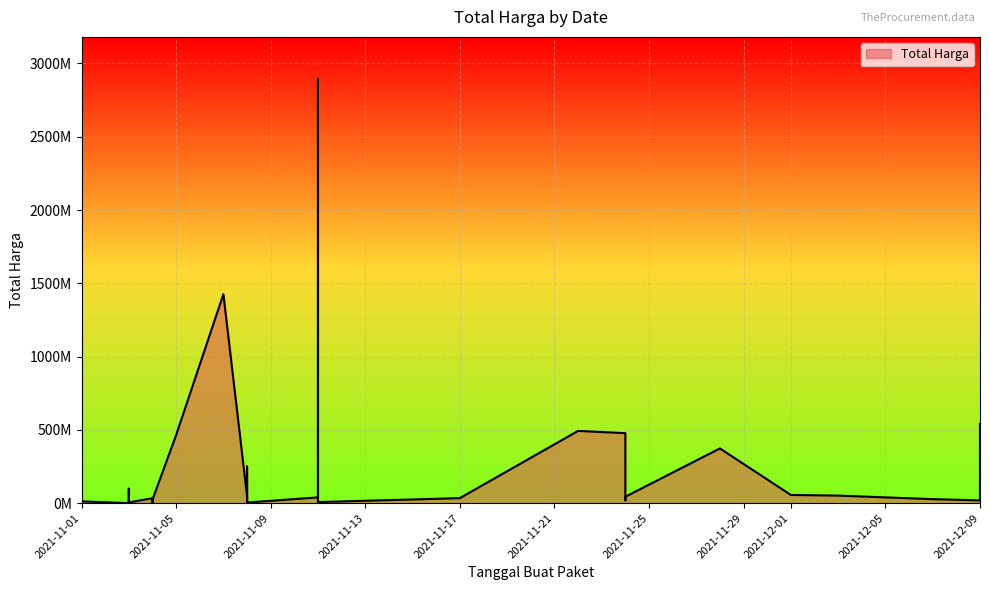

Rank the categories by value from lowest to highest.

2021-11-03, 2021-11-03, 2021-11-03, 2021-11-01, 2021-11-04, 2021-11-03, 2021-11-08, 2021-11-03, 2021-11-03, 2021-11-11, 2021-11-03, 2021-11-08, 2021-11-01, 2021-11-08, 2021-12-09, 2021-11-24, 2021-11-04, 2021-12-07, 2021-11-04, 2021-11-04, 2021-11-17, 2021-11-11, 2021-11-24, 2021-11-08, 2021-12-03, 2021-12-01, 2021-11-03, 2021-11-08, 2021-11-28, 2021-11-05, 2021-11-24, 2021-11-22, 2021-12-09, 2021-11-07, 2021-11-11